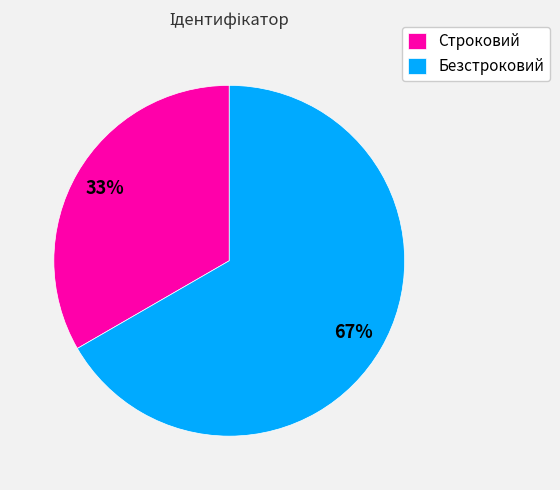

True or false: Безстроковий accounts for 67% of the total.

True